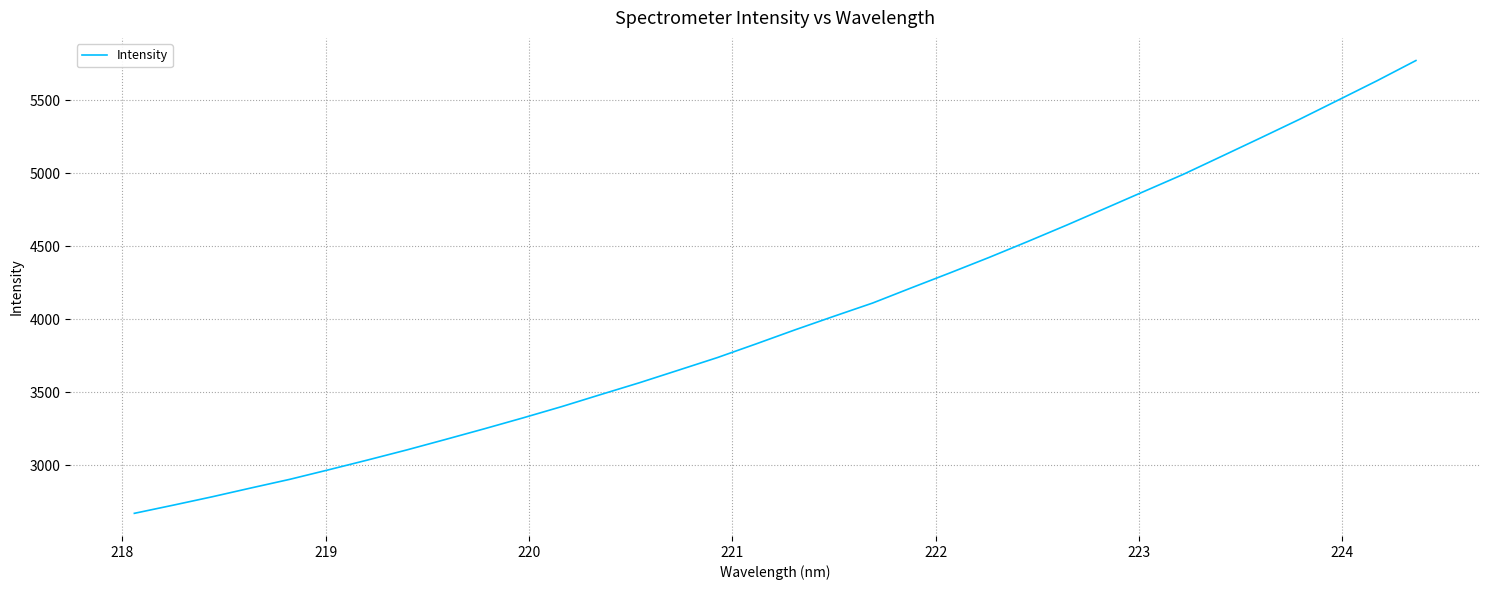

What is the greatest value displayed?

5773.6